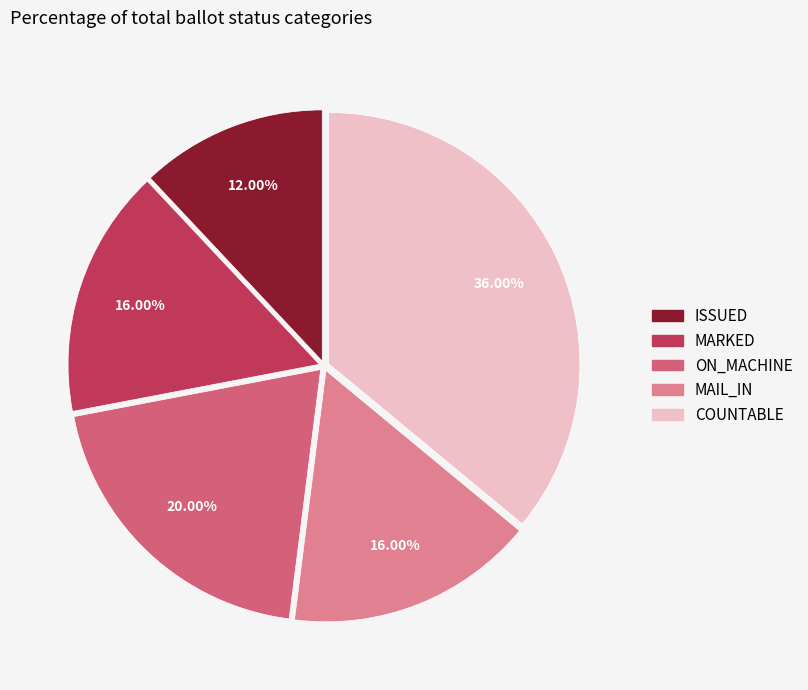

Is there any slice that represents more than half of the pie?

No